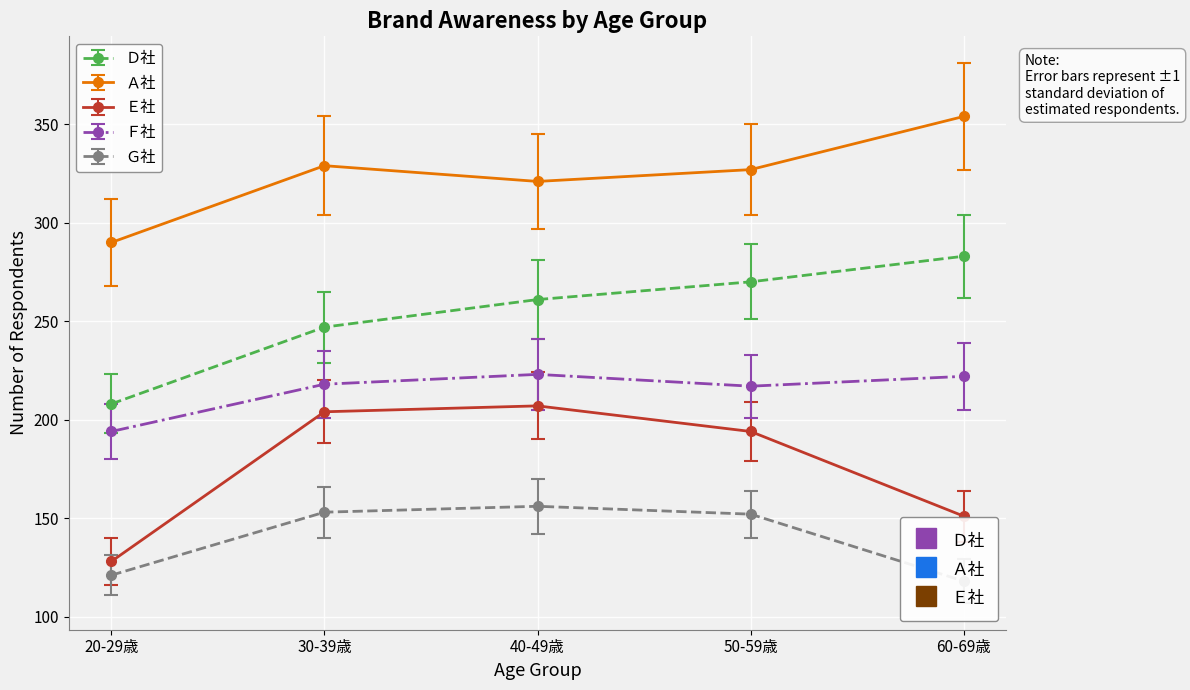

True or false: Ｆ社 and Ａ社 intersect in this chart.

False